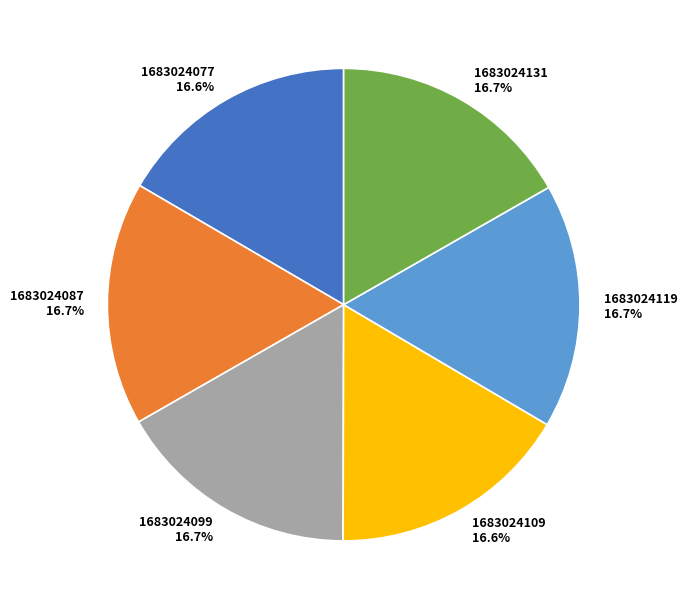

To the nearest percent, what percentage of the pie is 1683024077?

17%